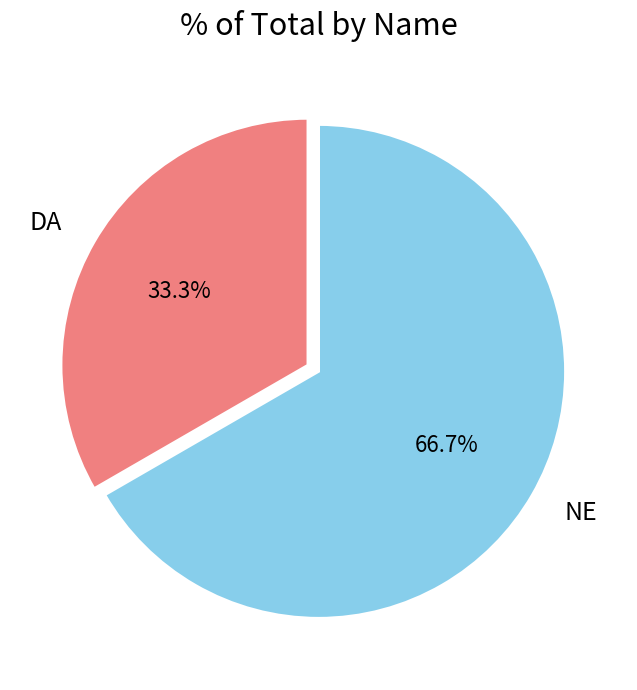

To the nearest percent, what is the average slice percentage?

50%